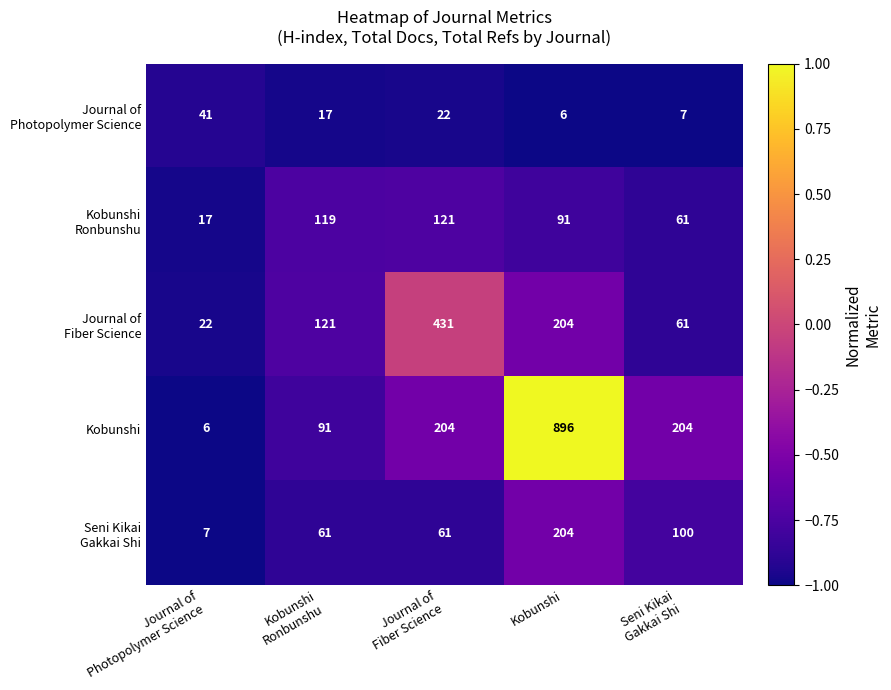

Which series has the largest total across all categories?

Kobunshi